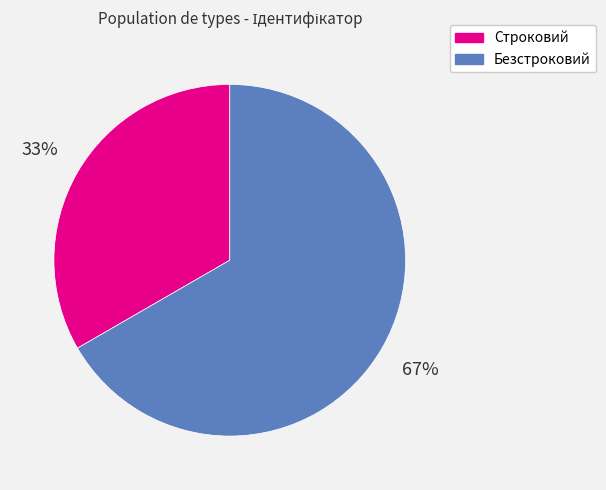

To the nearest percent, what is the combined percentage of Строковий and Безстроковий?

100%